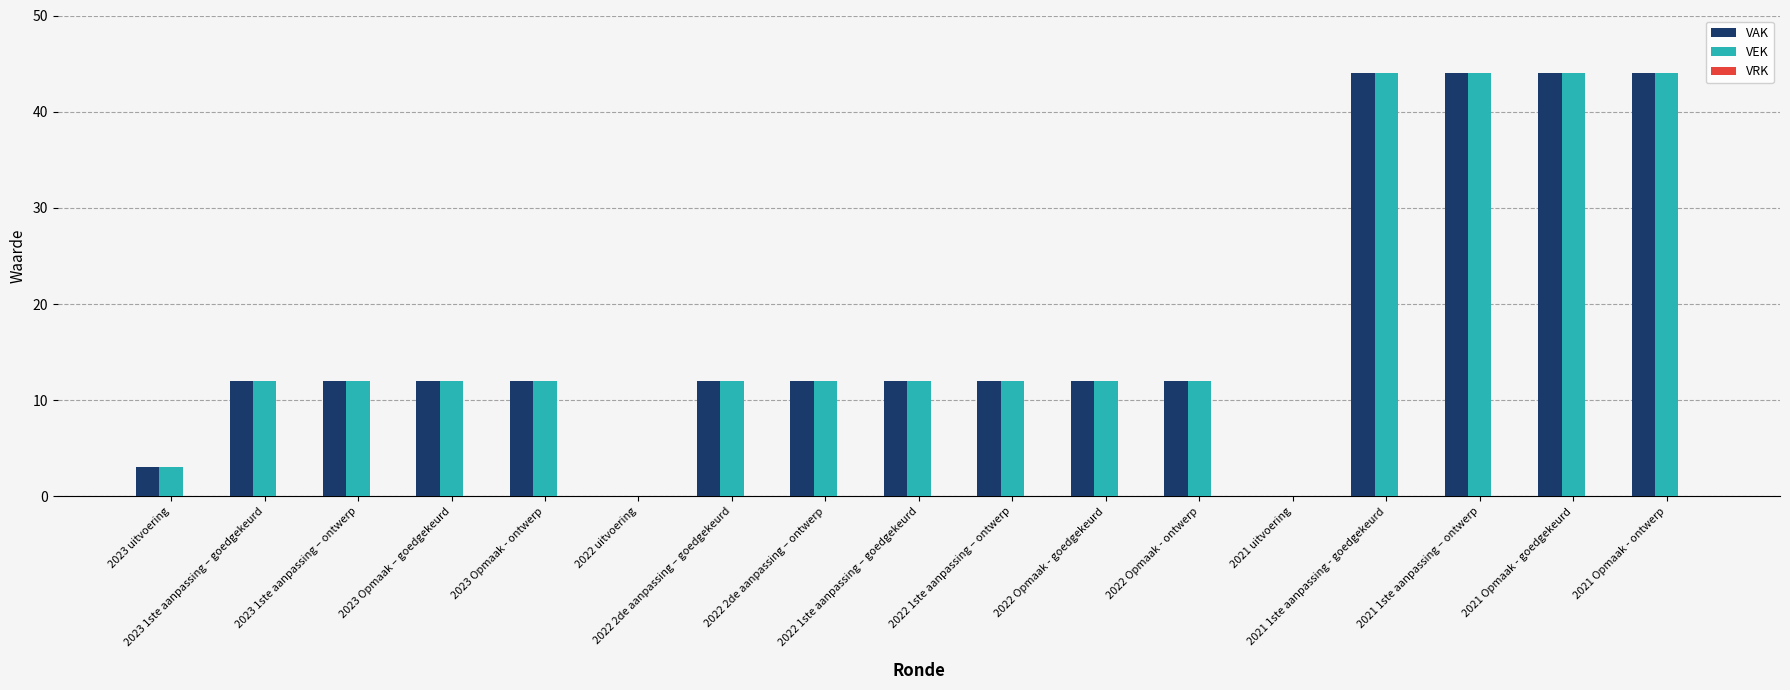

What is the greatest value displayed?

44